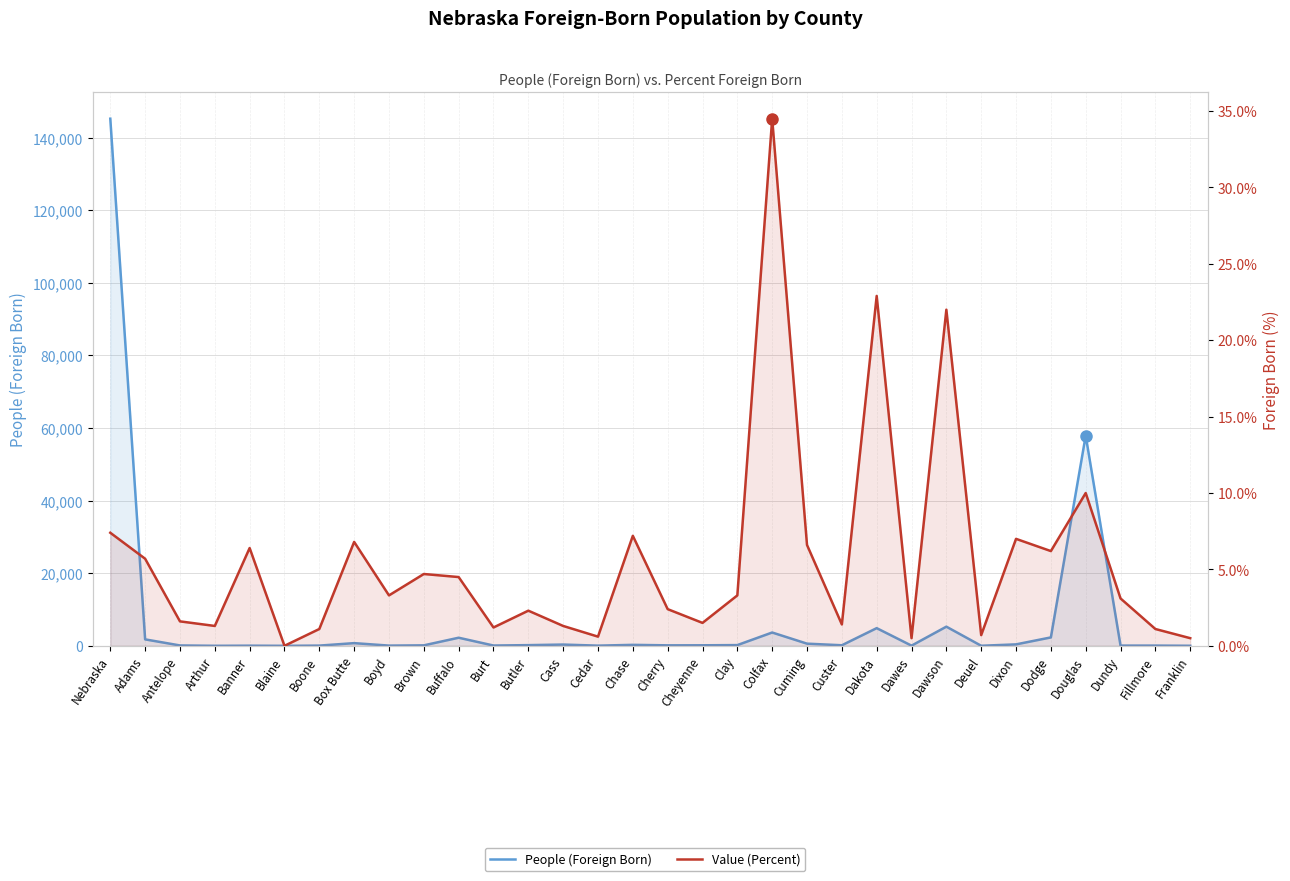

Which category has the highest value in the People (Foreign Born) series?

Nebraska